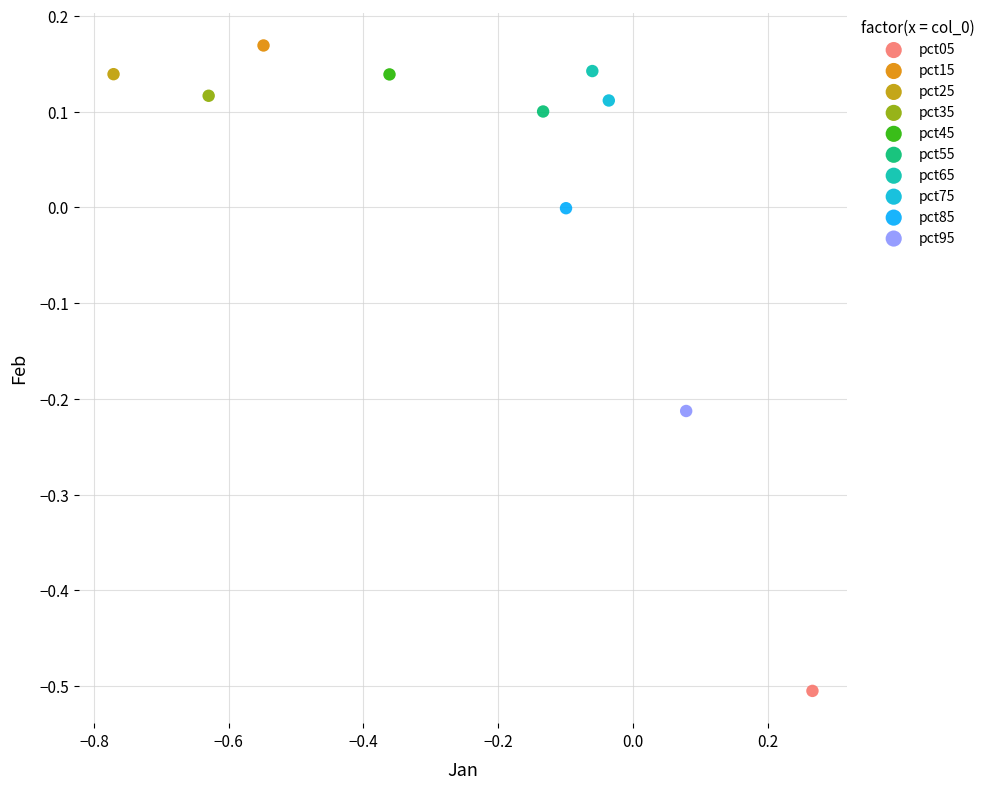

What are all the series names shown in the legend?

pct05, pct15, pct25, pct35, pct45, pct55, pct65, pct75, pct85, pct95